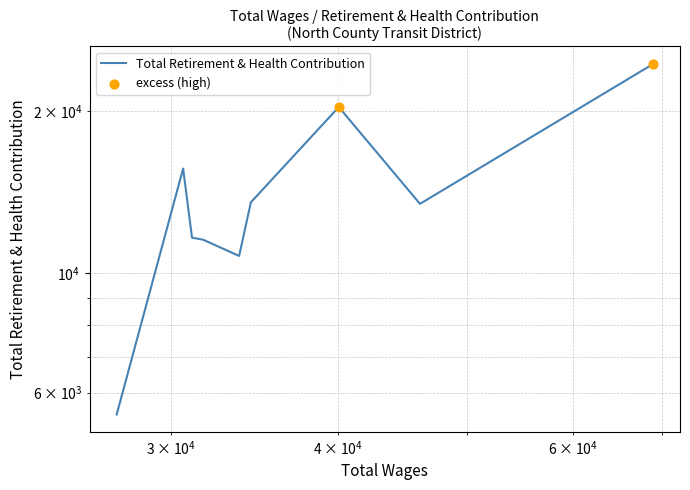

What is the ratio of the value at 30631.0 to the value at 34428.0?

1.2